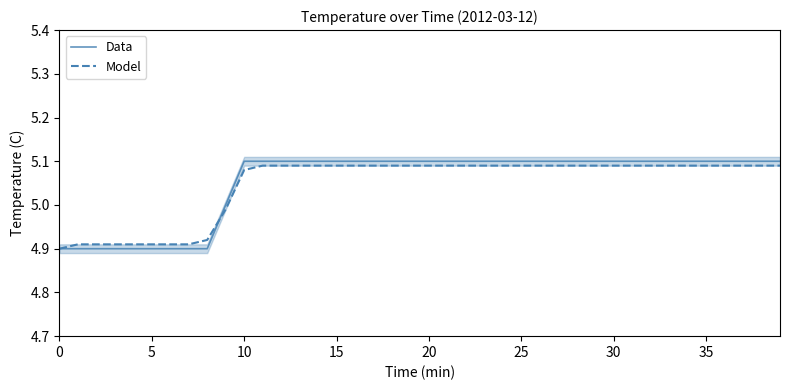

How many lines are shown in the chart?

2